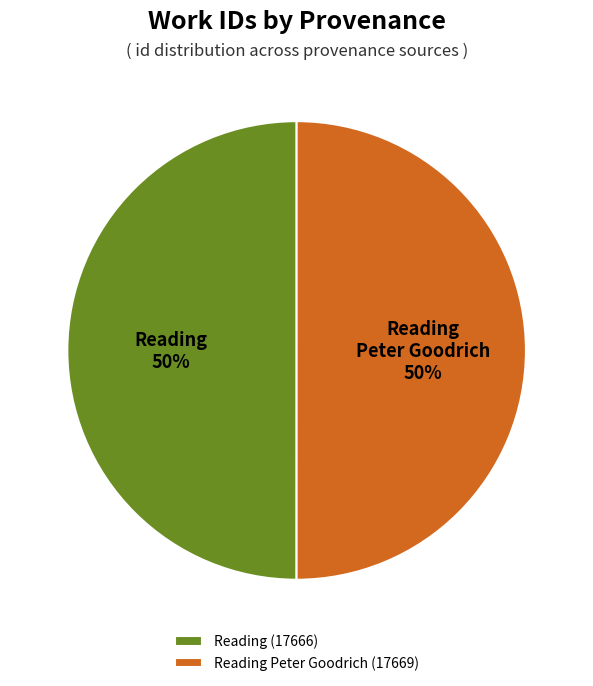

To the nearest percent, what is the average slice percentage?

50%